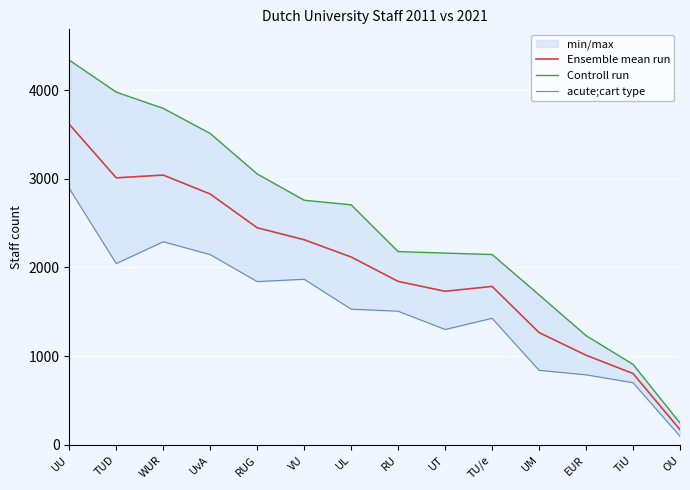

In acute;cart type, how many points are lower than both neighbors (excluding endpoints)?

3